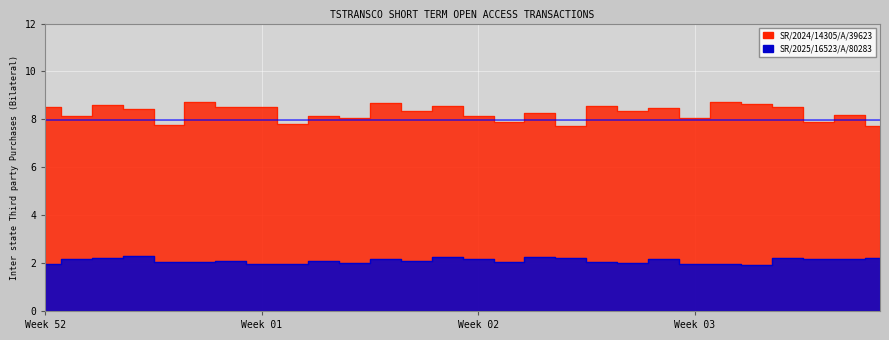

What is the difference between the highest and lowest values at 27?

6.0